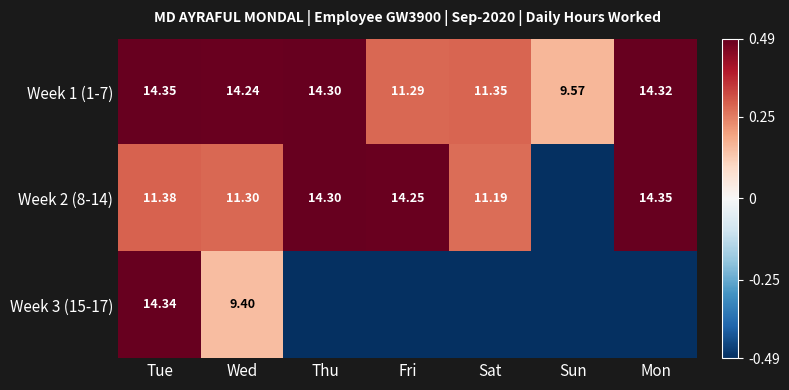

At Tue, list the series in order from largest to smallest.

Week 1 (1-7), Week 3 (15-17), Week 2 (8-14)